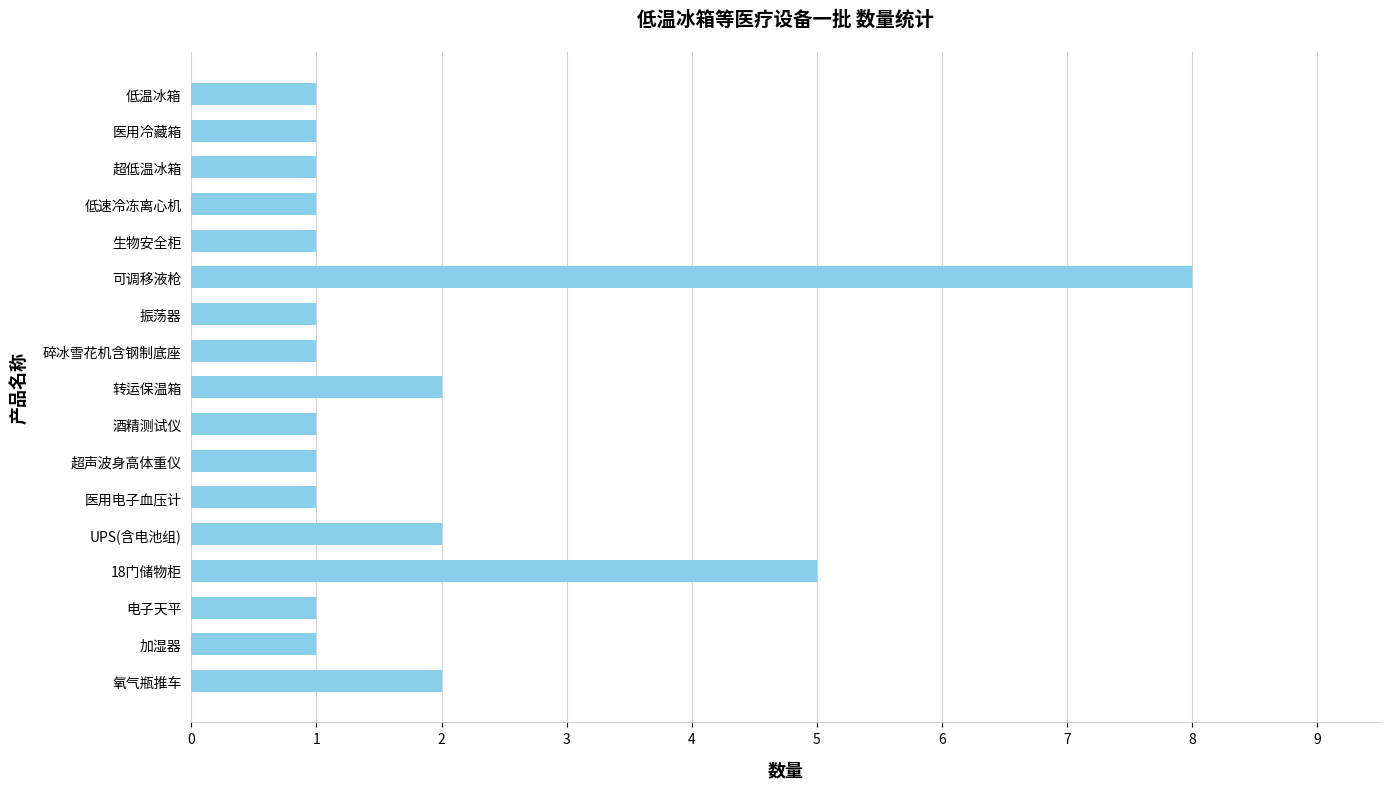

What is the change in value from 超低温冰箱 to 可调移液枪?

+7